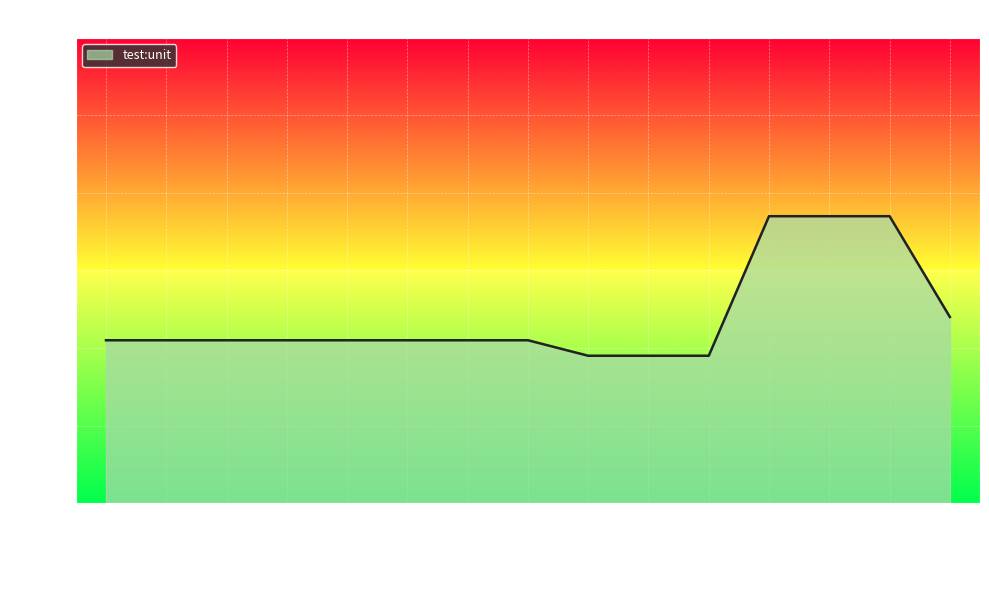

What position from the right is 2021-02-25?

8